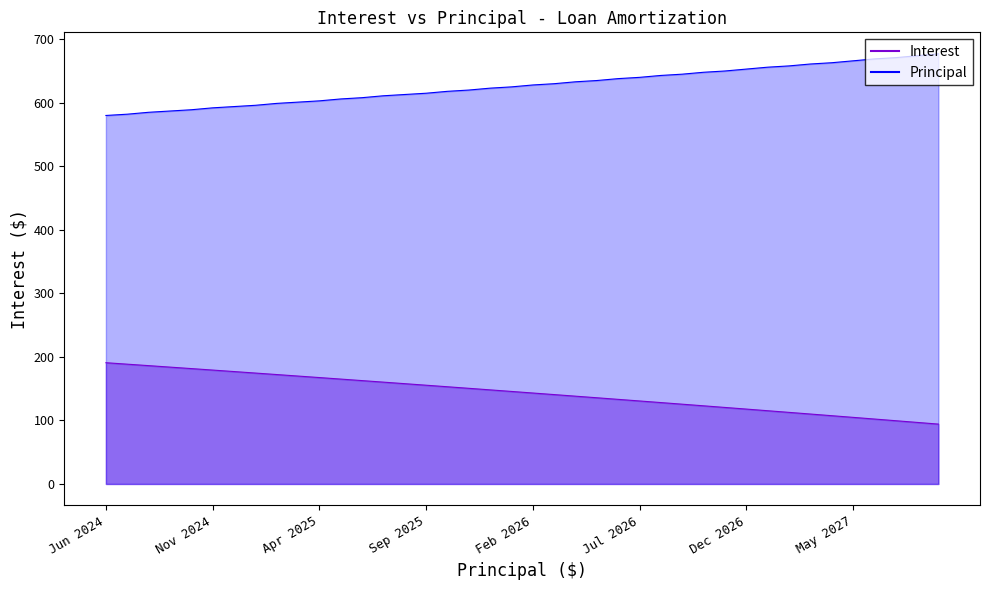

What is the total value across all series at 23?

770.7